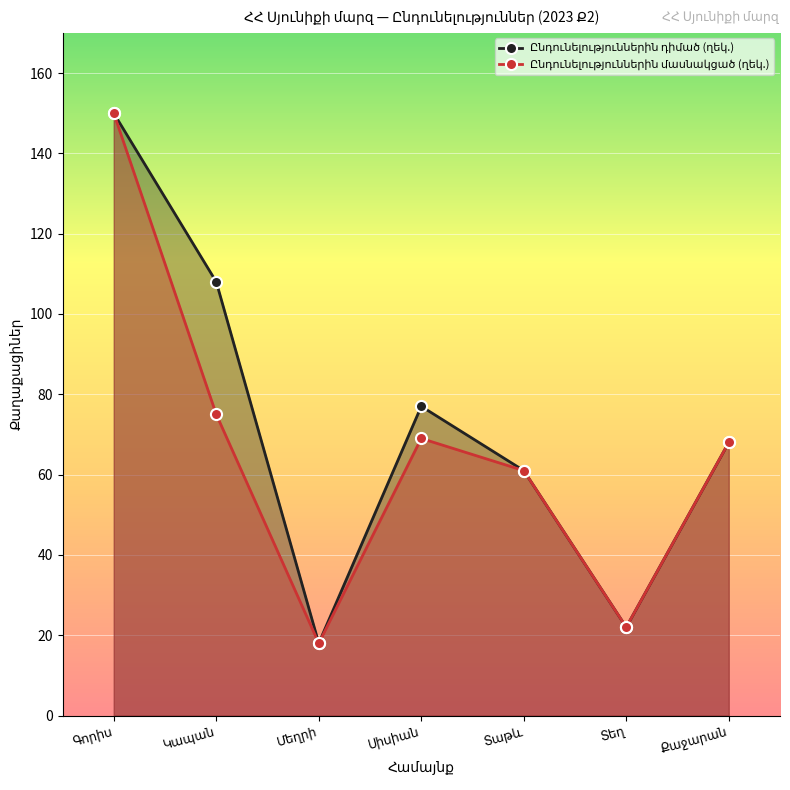

Rank the categories by Ընդունելություններին մասնակցած (ղեկ.) value from lowest to highest.

Մեղրի, Տեղ, Տաթև, Քաջարան, Սիսիան, Կապան, Գորիս